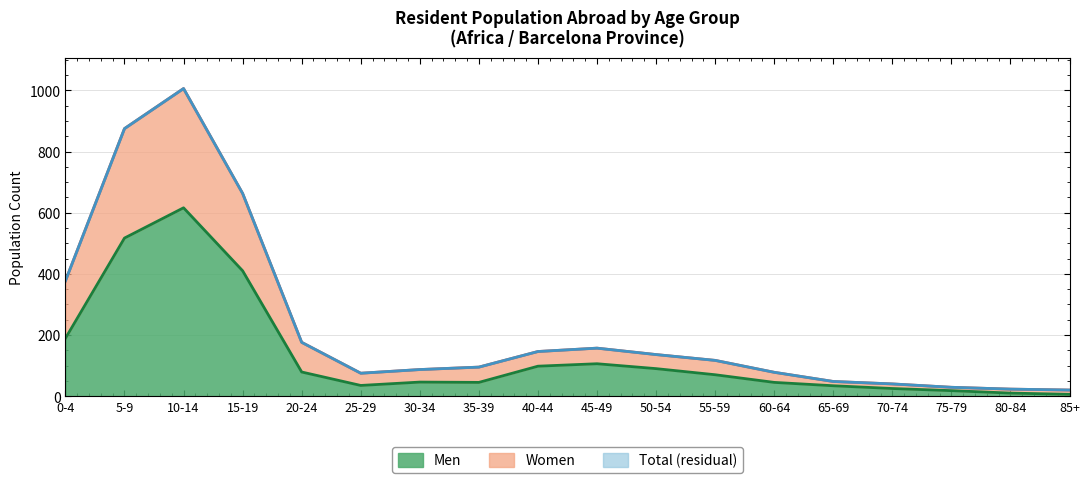

Where is the first local maximum for Men (line)?

10-14